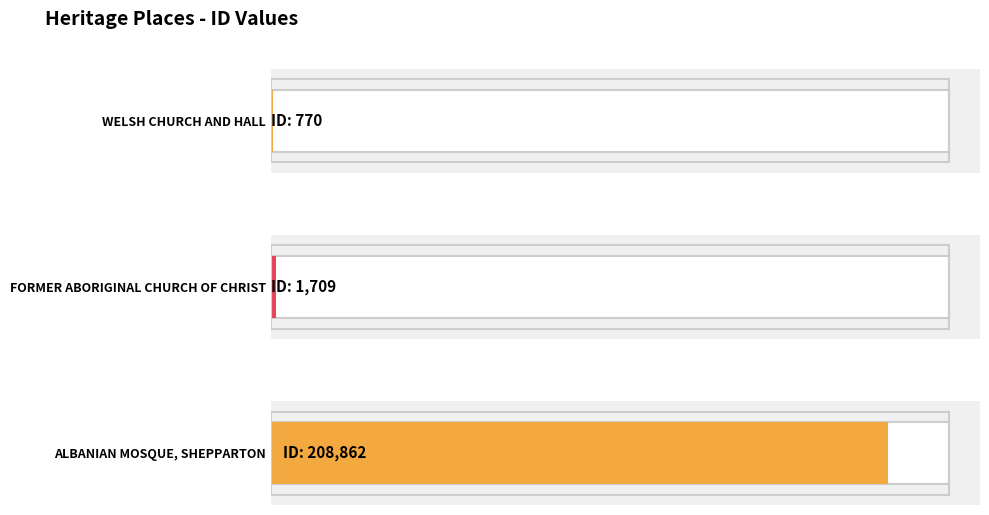

What is the label of the 2nd bar from the right?

FORMER ABORIGINAL CHURCH OF CHRIST